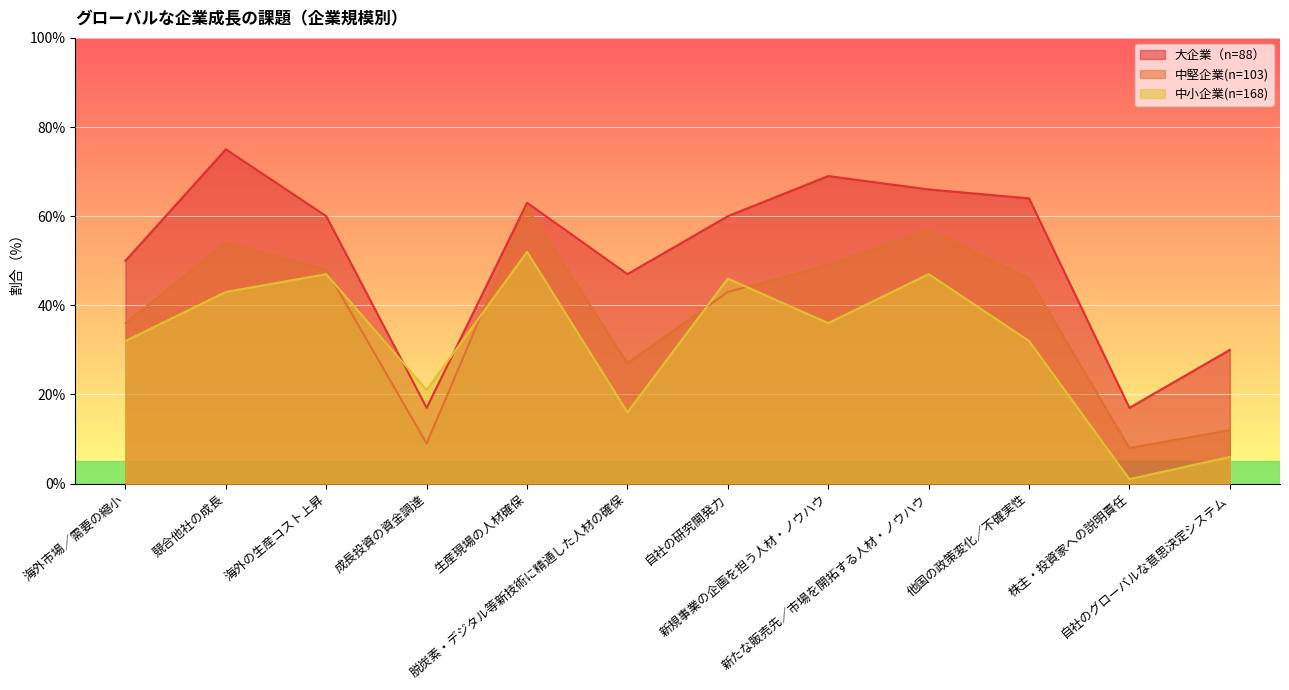

What is the average value of the 中堅企業(n=103) series?

38